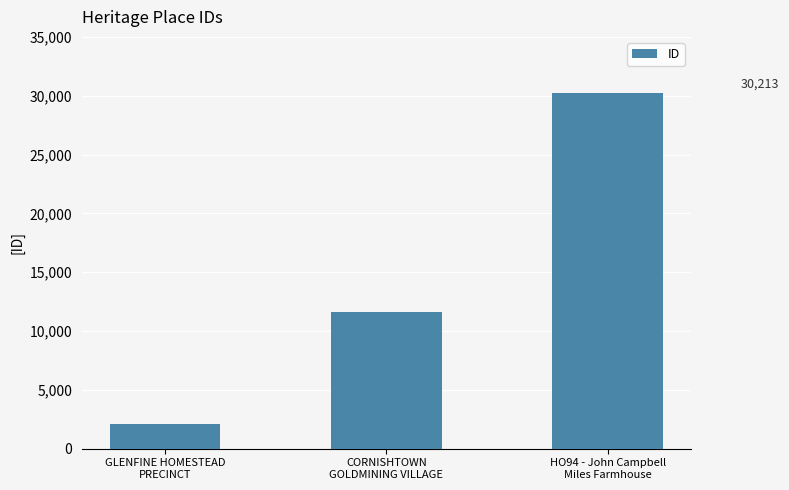

Does the chart contain stacked bars?

No